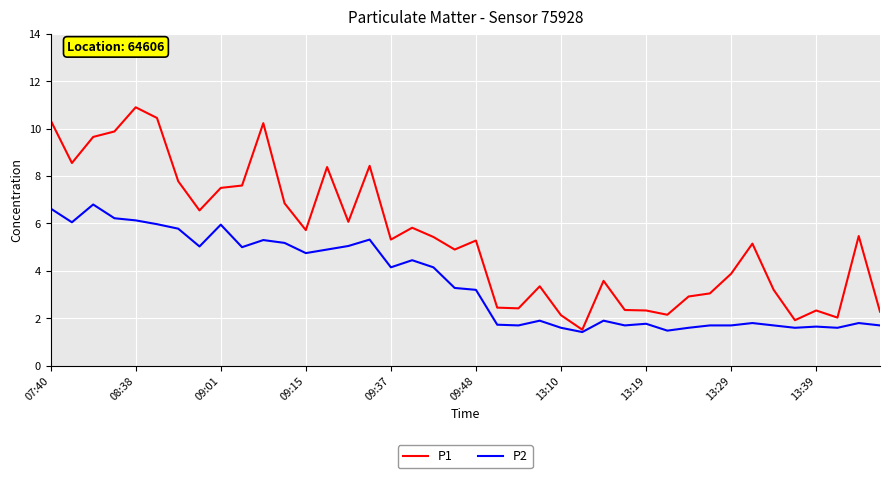

Rank the series by their maximum value, from highest to lowest.

P1, P2